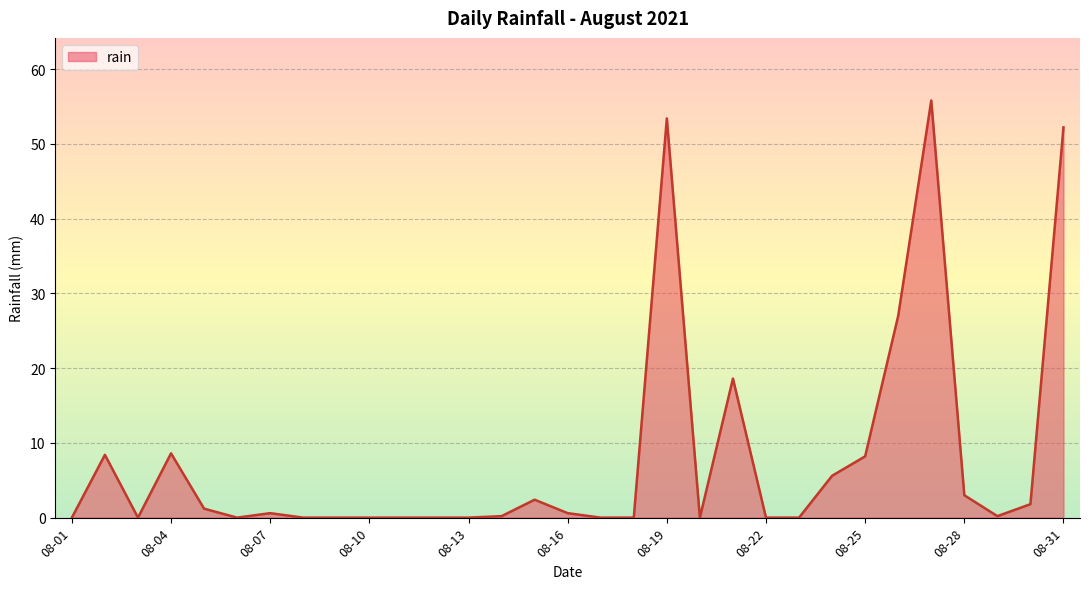

Does the chart have visible grid lines?

Yes